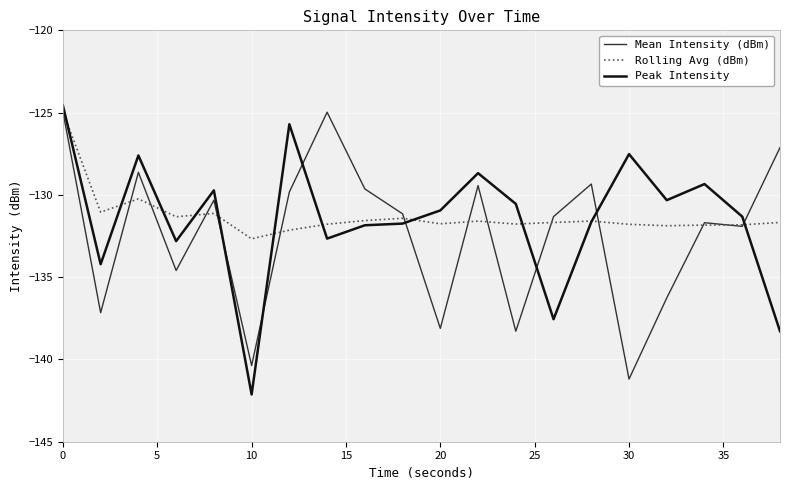

Which series has the largest range (max minus min)?

Peak Intensity